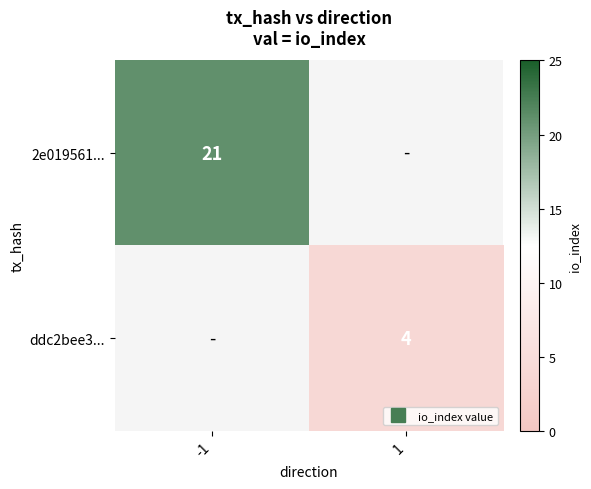

List the series in order of their peak value, highest first.

2e019561..., ddc2bee3...